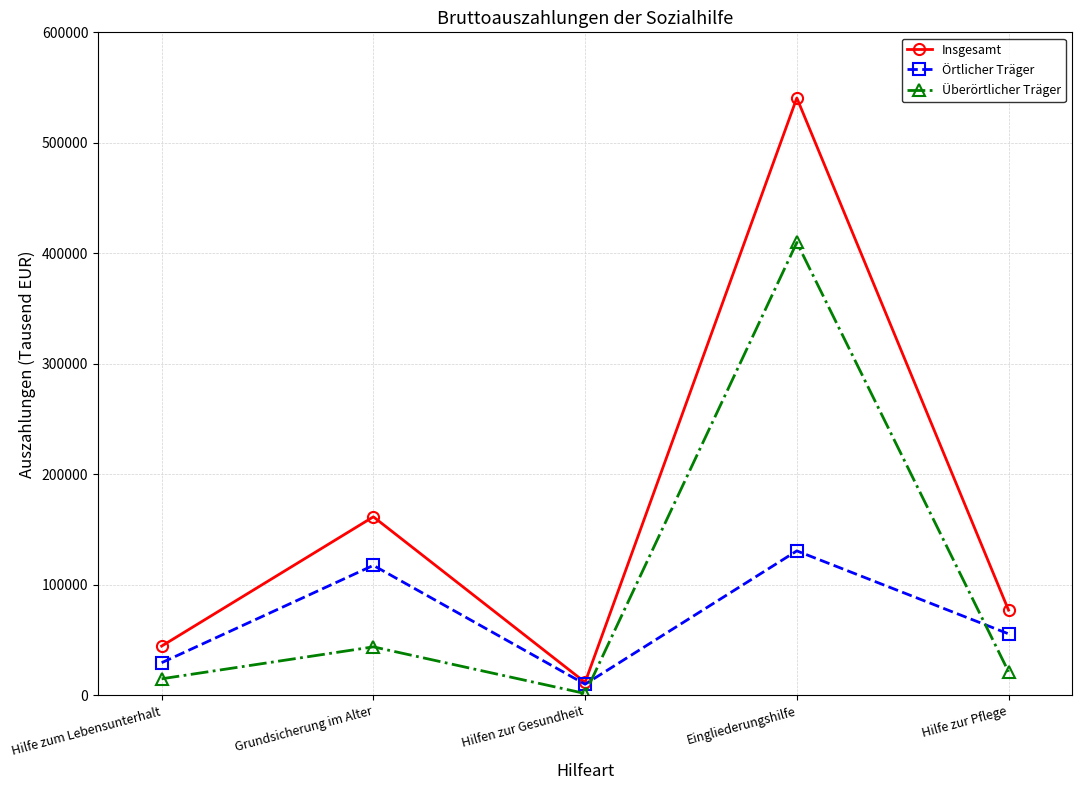

The value of Örtlicher Träger at Grundsicherung im Alter is 206635. True or false?

False